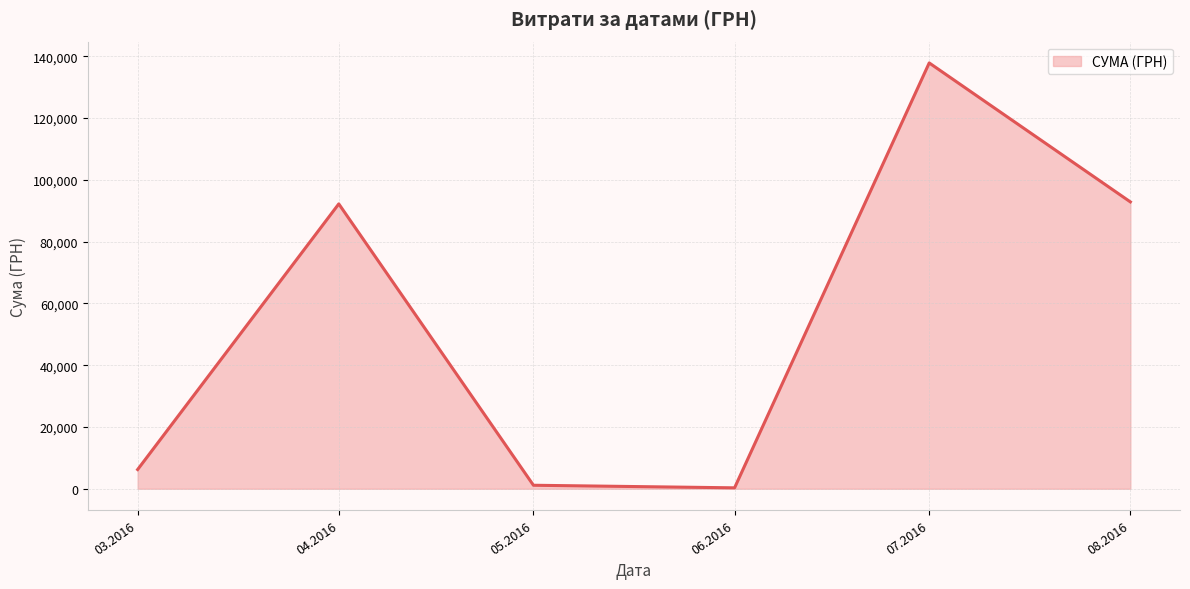

How many interior local valleys (lower than both neighbors) does the data have?

1